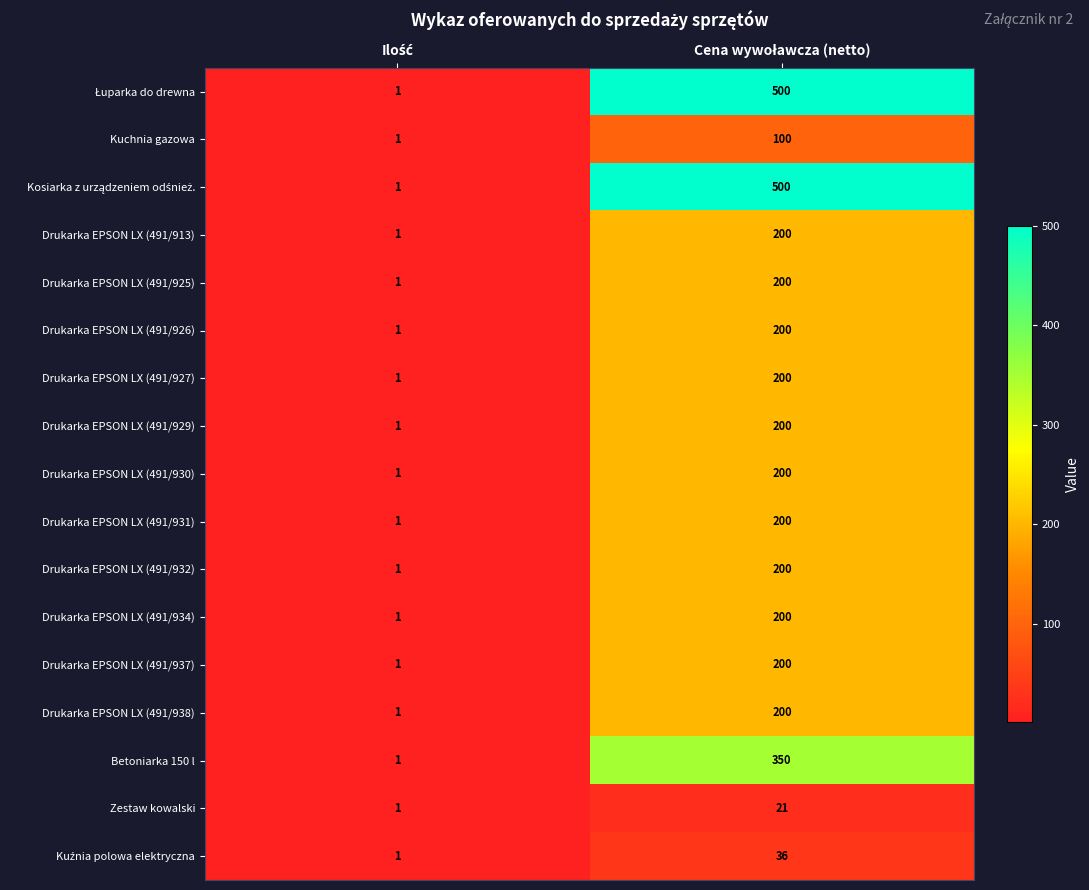

Count the number of categories in the chart.

2